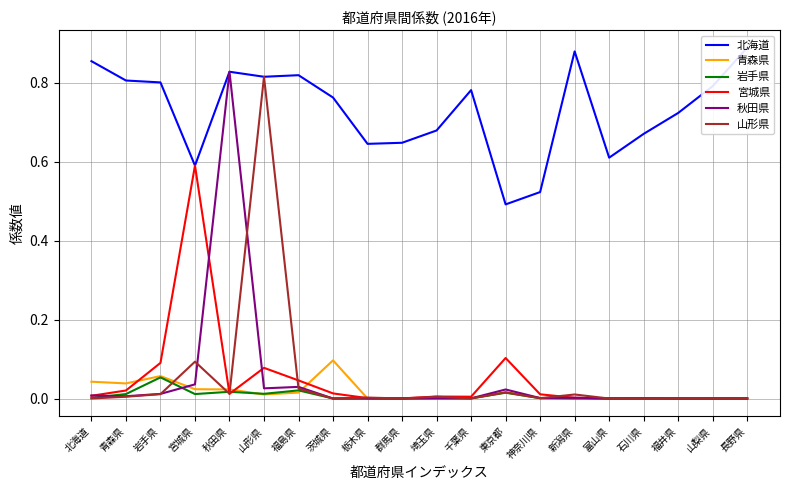

True or false: 山形県 and 秋田県 intersect in this chart.

True